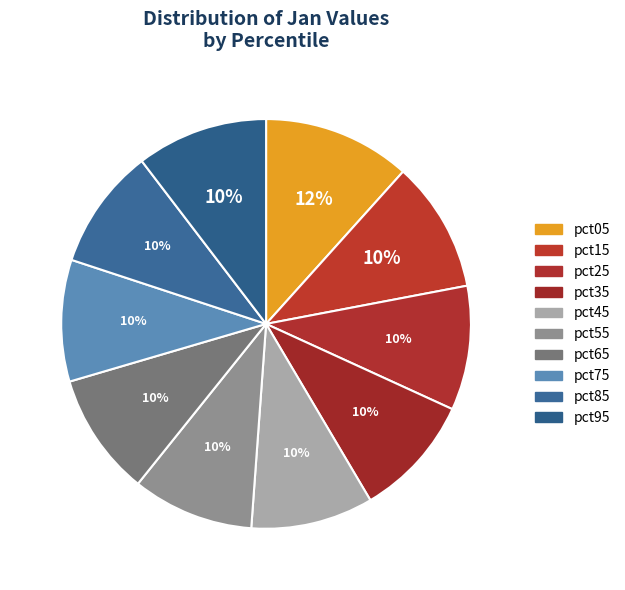

Which category has the biggest portion of the pie?

pct05